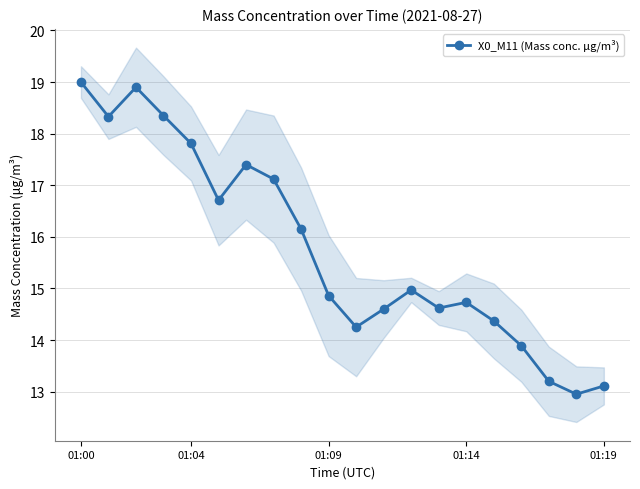

What is the greatest value displayed?

19.0